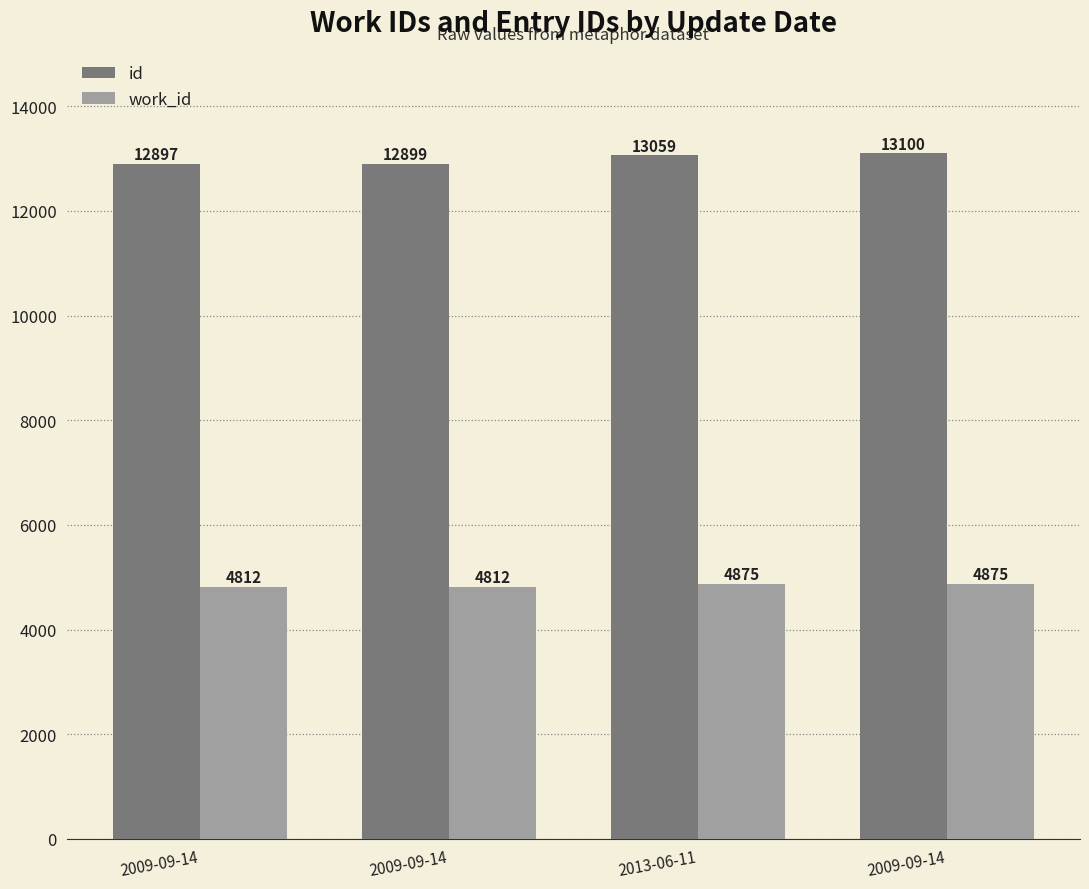

What is the value of the work_id bar at the 1st from the left?

4812